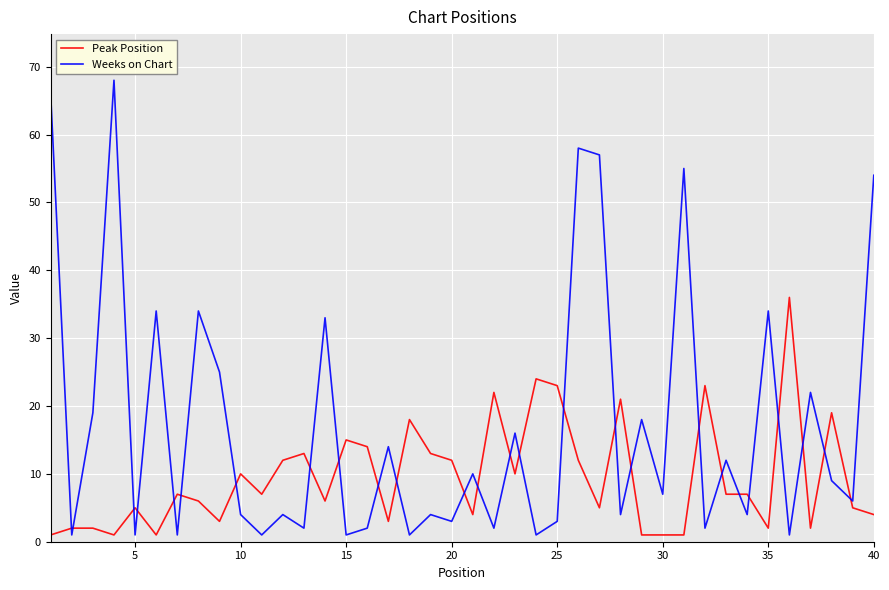

What is the difference between the maximum and minimum values in the Weeks on Chart series?

67